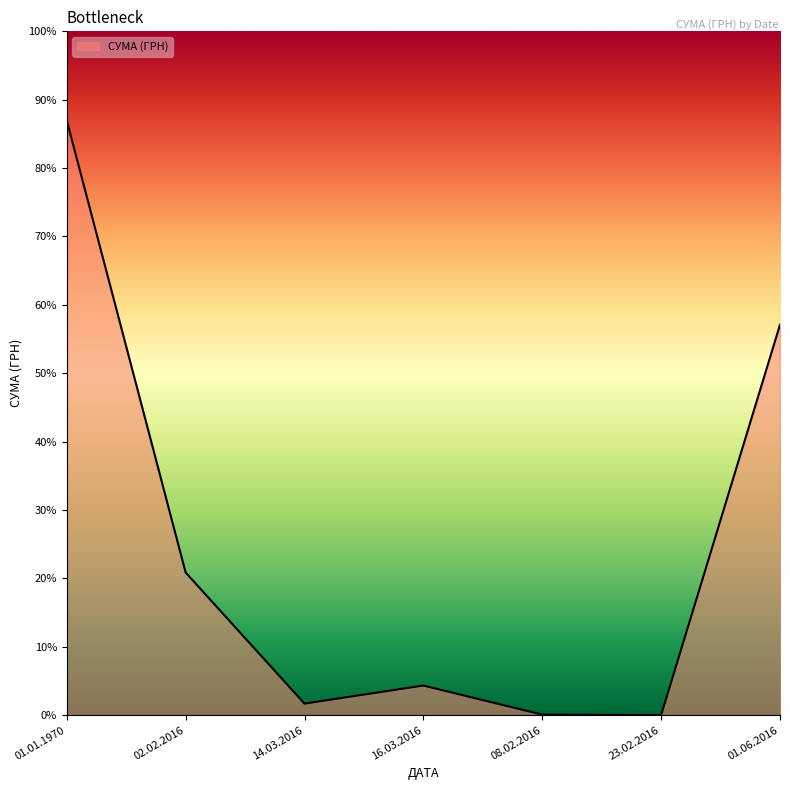

What is the sum of the values at 16.03.2016 and 08.02.2016?

7844.9